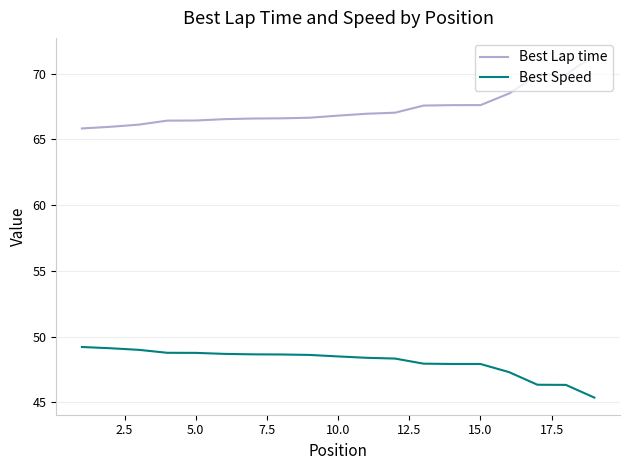

What is the maximum value shown in the chart?

71.4